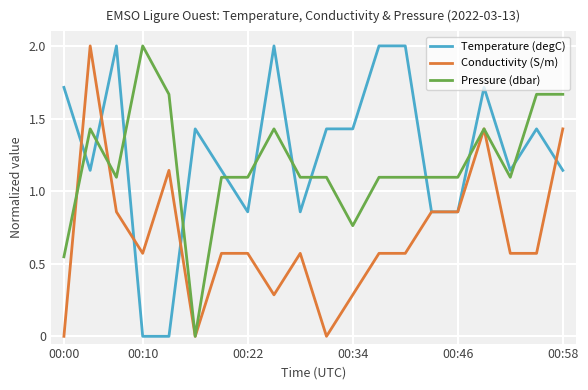

How many intersections are there between Pressure (dbar) and Temperature (degC)?

11